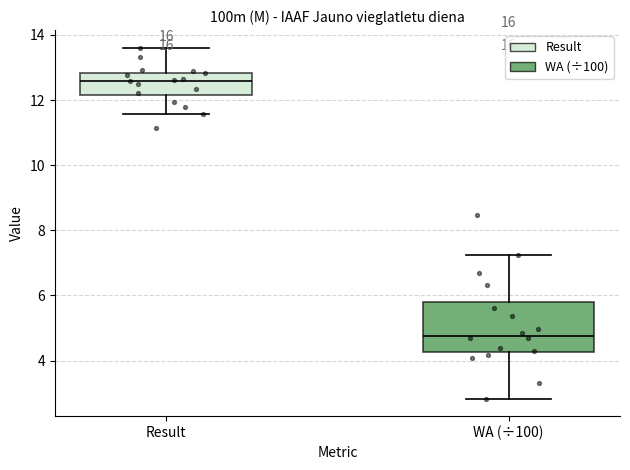

Reading left to right, transcribe this box plot: for each box, give where its median line is, the range the box spans, and where its two whiskers end, as read against the y-axis. The values are not printed on the chart, so give them approximately, as read against the axis.

Result: median 12.6, box 12.2 to 12.8, whiskers 11.6 to 13.6
WA (÷100): median 4.8, box 4.2 to 5.8, whiskers 2.8 to 7.2